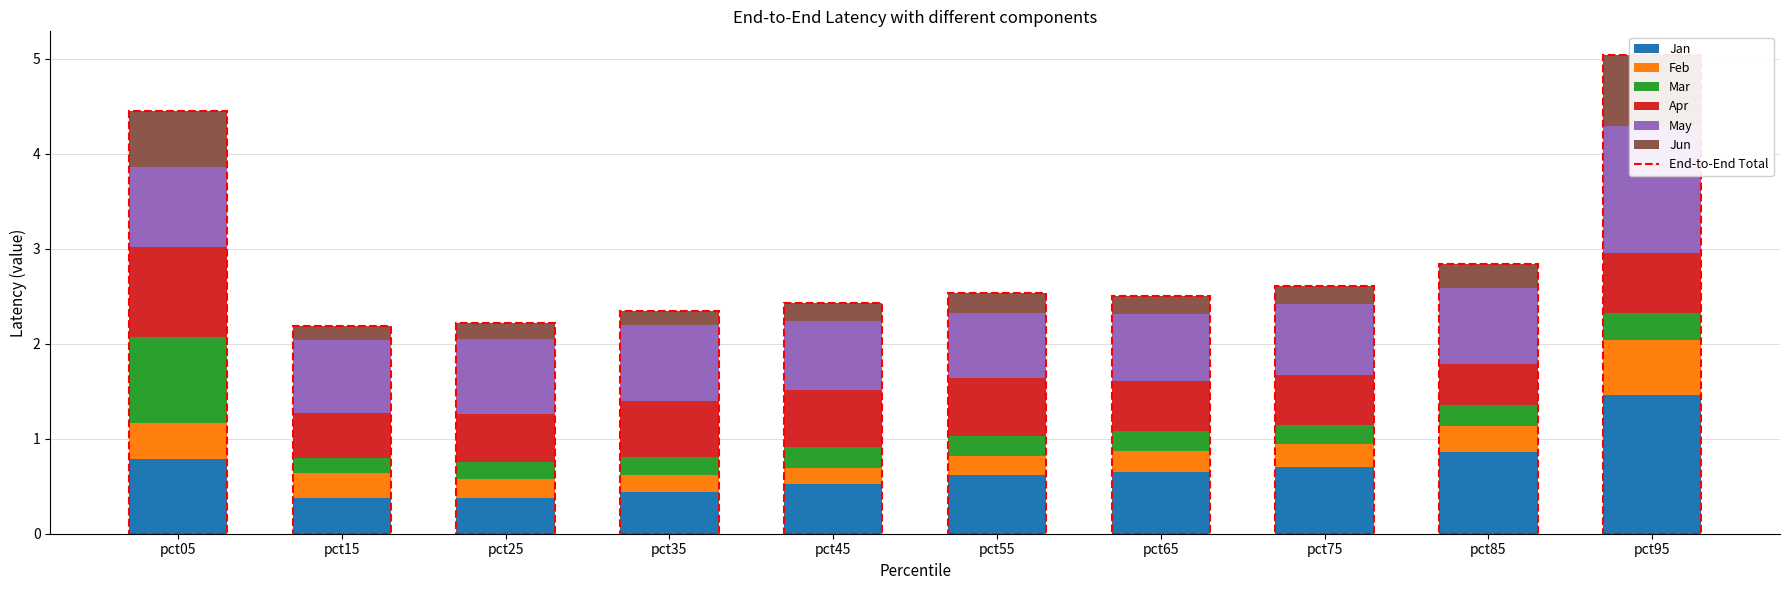

Reading left to right, transcribe all the data shown in this chart.

Jan: 0.8	0.4	0.4	0.4	0.5	0.6	0.7	0.7	0.9	1.5
Feb: 0.4	0.3	0.2	0.2	0.2	0.2	0.2	0.2	0.3	0.6
Mar: 0.9	0.2	0.2	0.2	0.2	0.2	0.2	0.2	0.2	0.3
Apr: 0.9	0.5	0.5	0.6	0.6	0.6	0.5	0.5	0.4	0.6
May: 0.8	0.8	0.8	0.8	0.7	0.7	0.7	0.7	0.8	1.3
Jun: 0.6	0.1	0.2	0.2	0.2	0.2	0.2	0.2	0.3	0.7